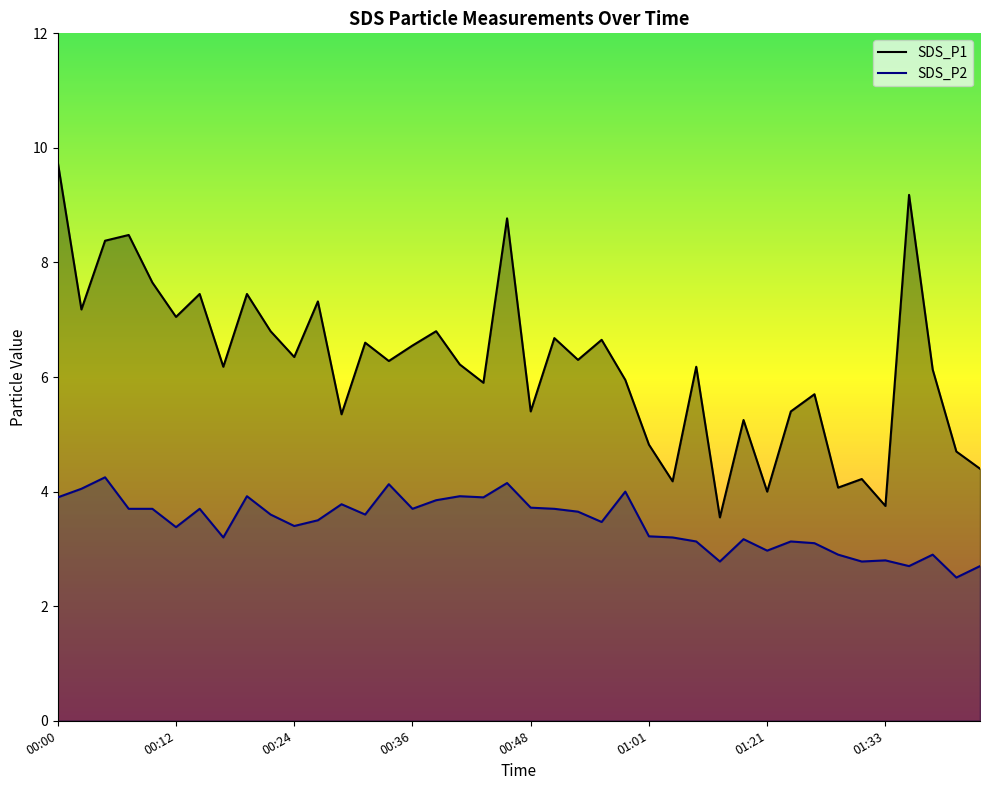

How many lines are shown in the chart?

2